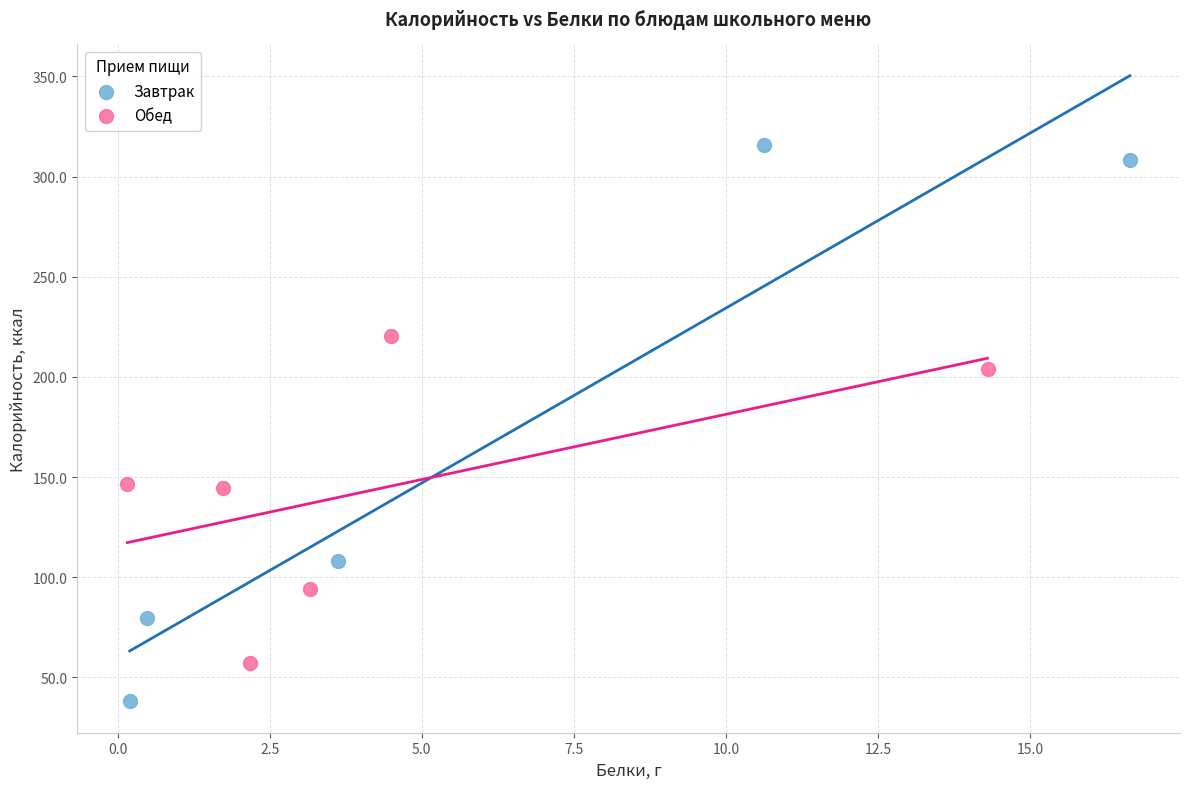

Which series reaches the minimum Y coordinate?

Завтрак